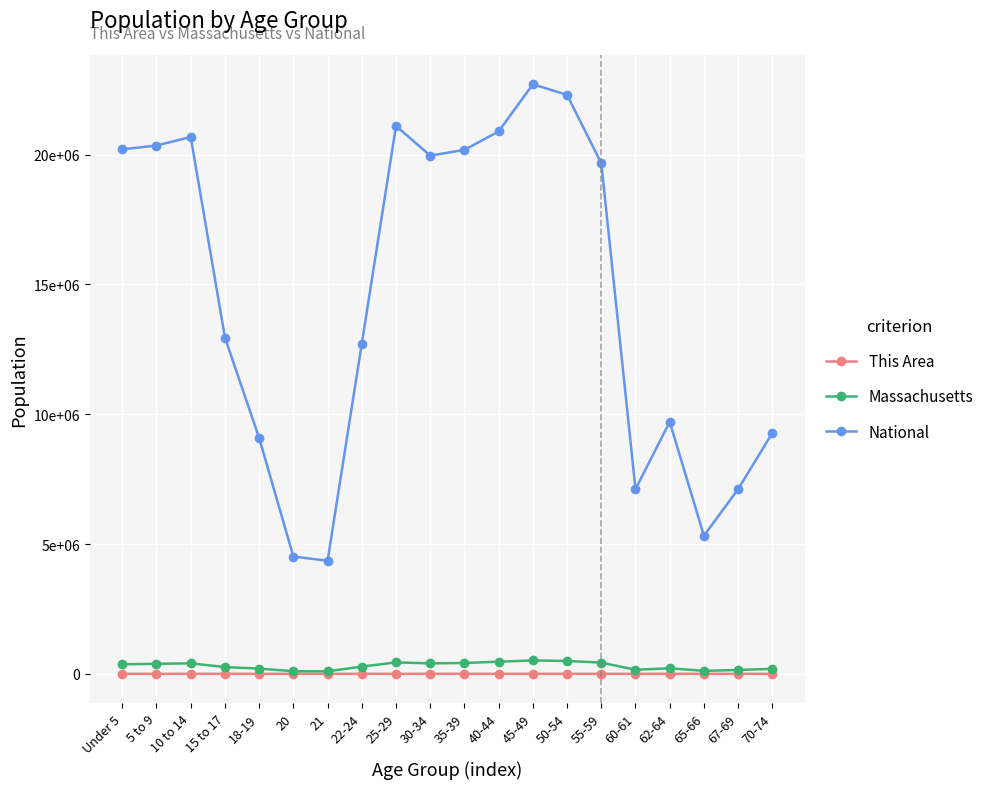

Does the chart have visible grid lines?

Yes